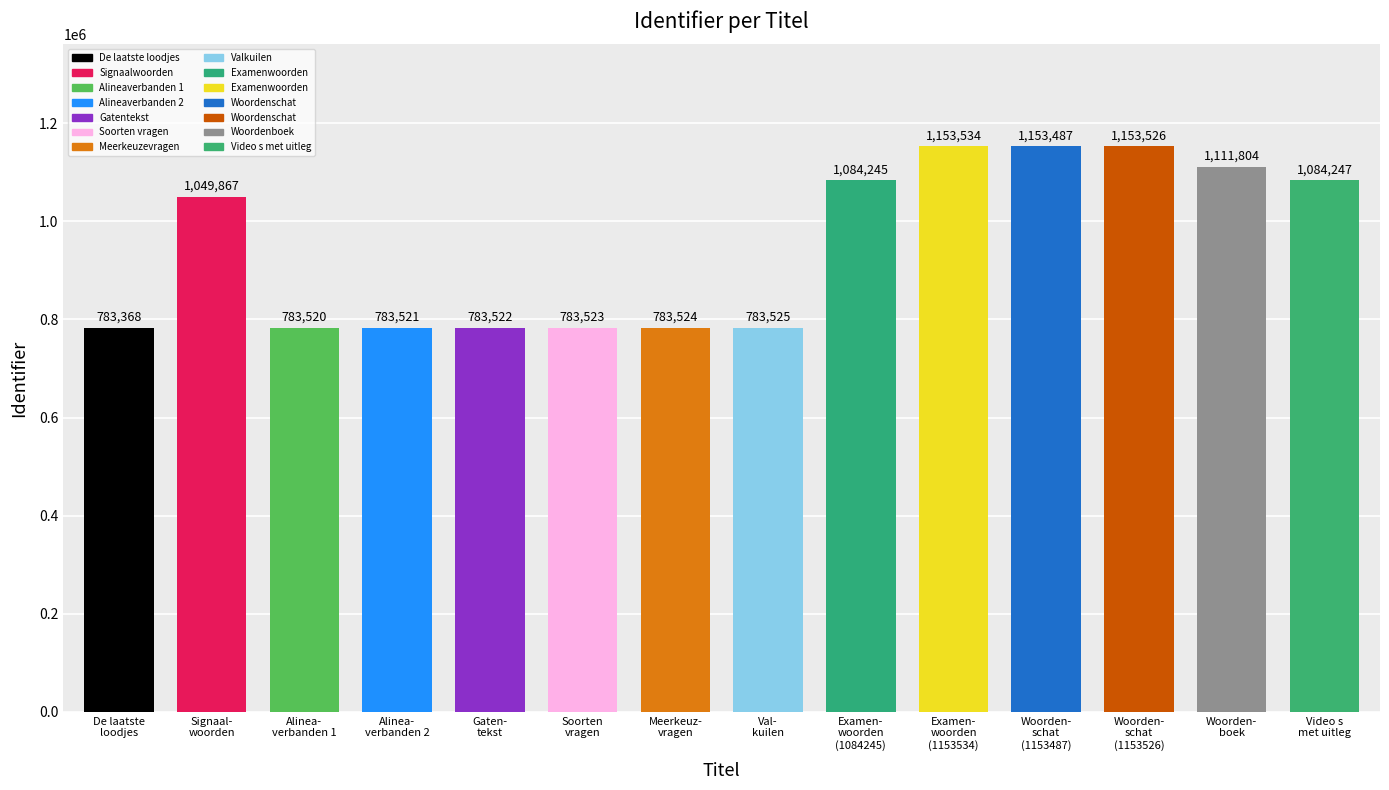

What is the minimum value shown in the chart?

783368